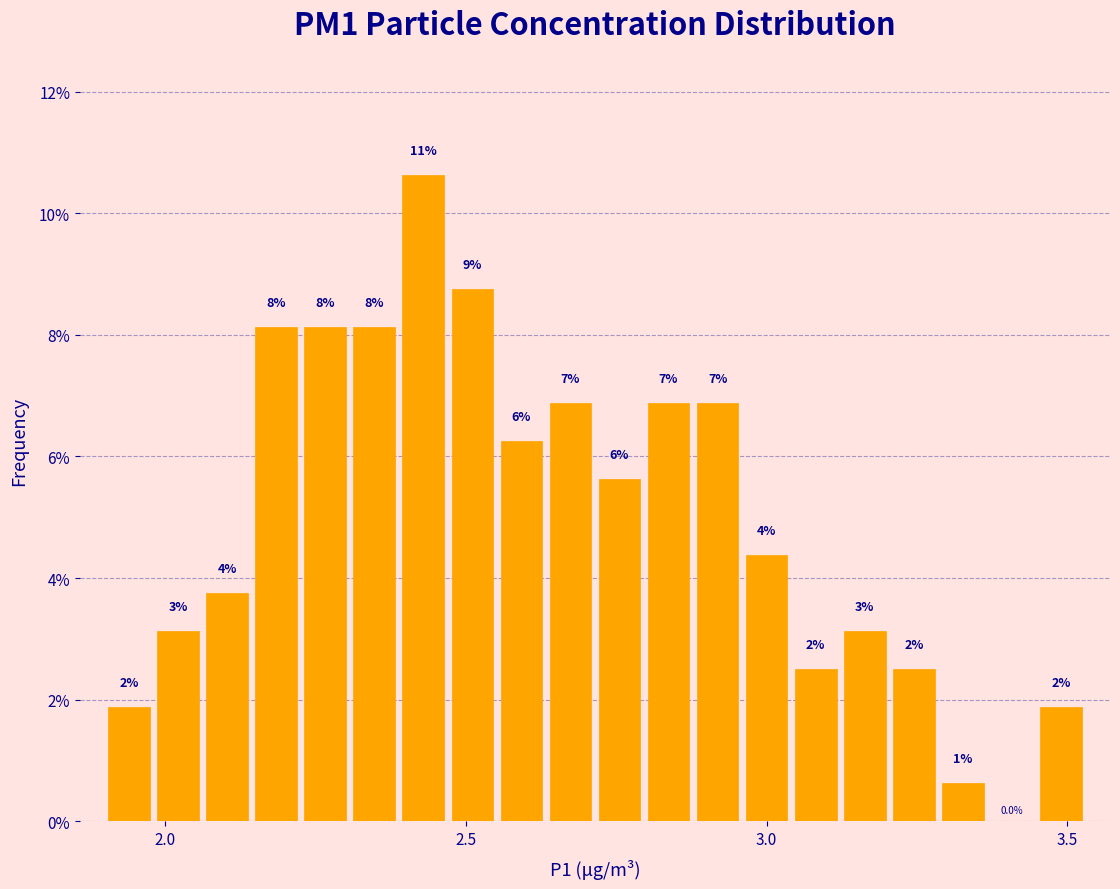

Read against the x-axis, roughly where is the centre of the tallest bar?

2.45